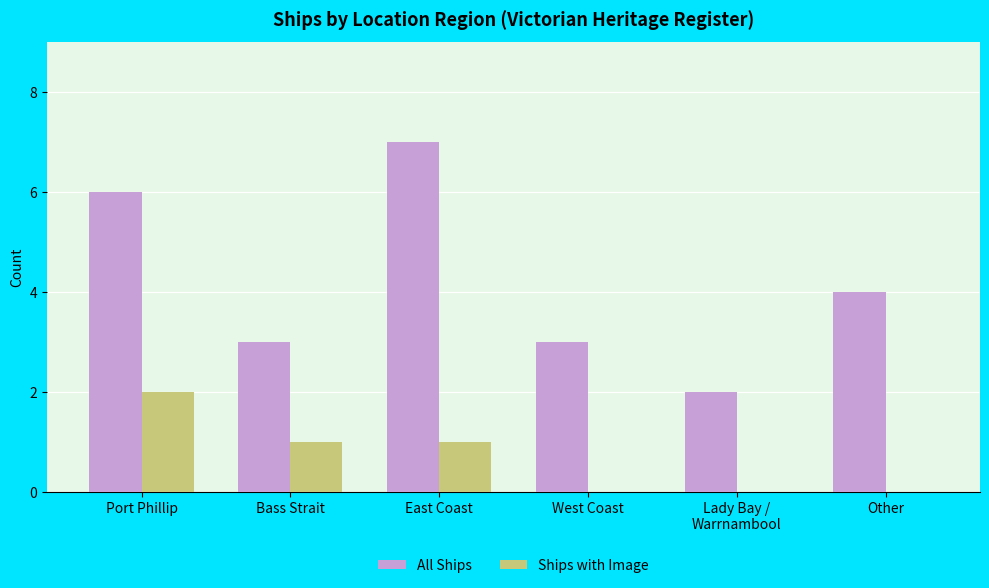

What is the total value across all series at West Coast?

3